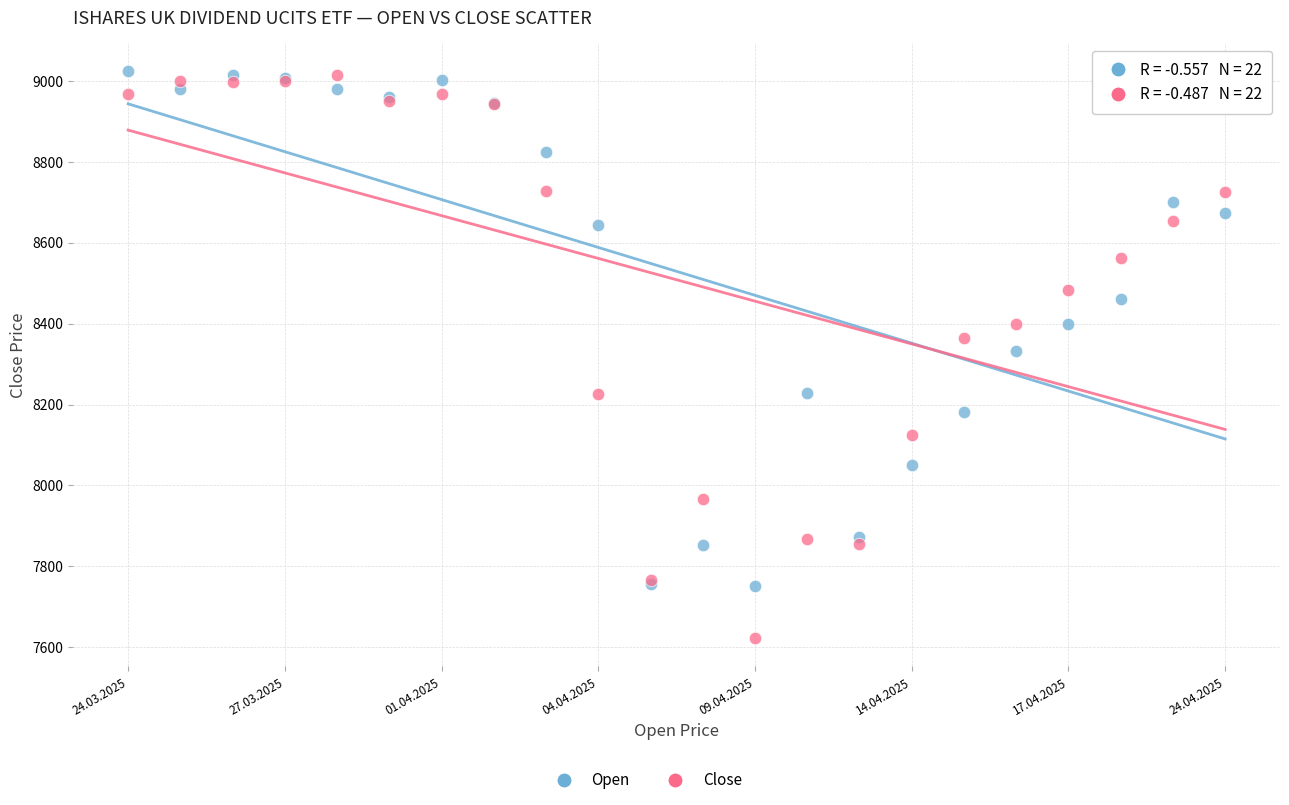

Which series contains the lowest Y value?

Close